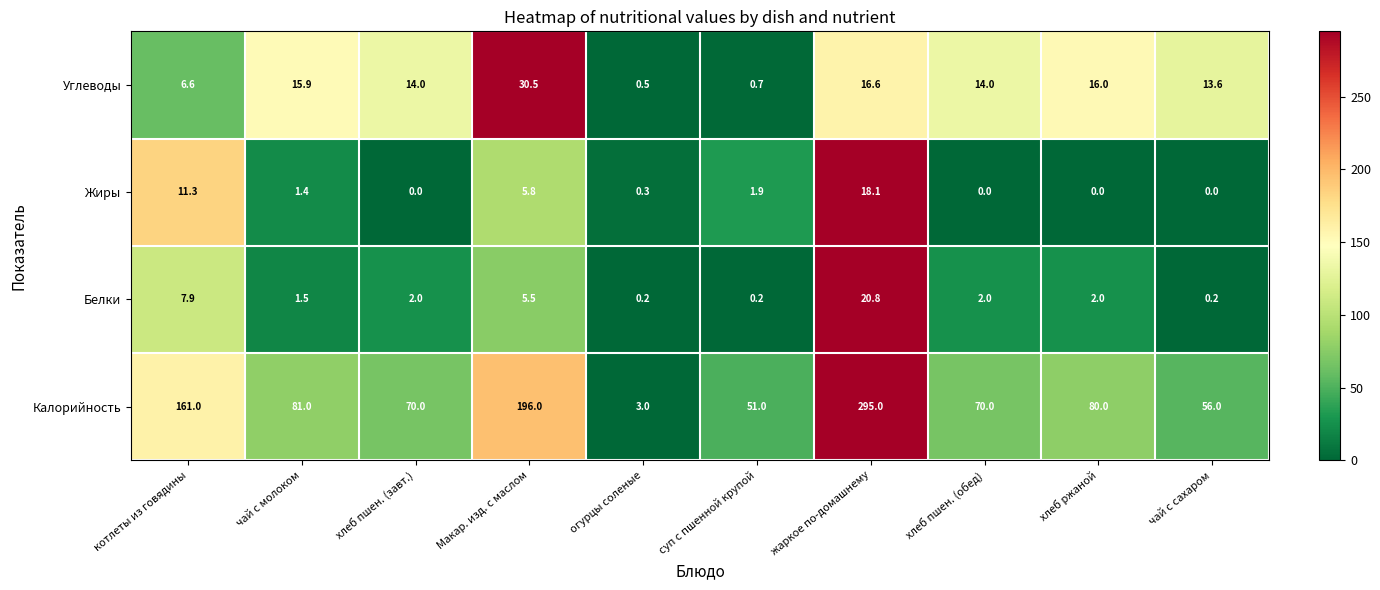

What is the greatest value displayed?

295.0